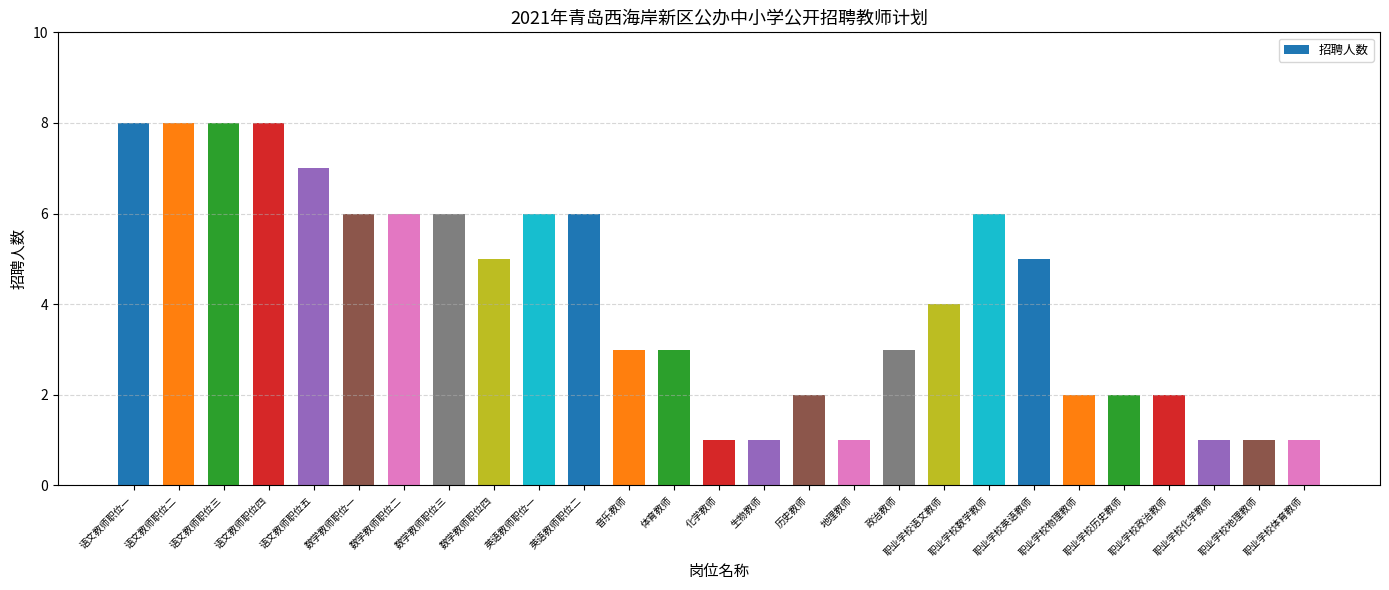

Count the number of data series in this chart.

1